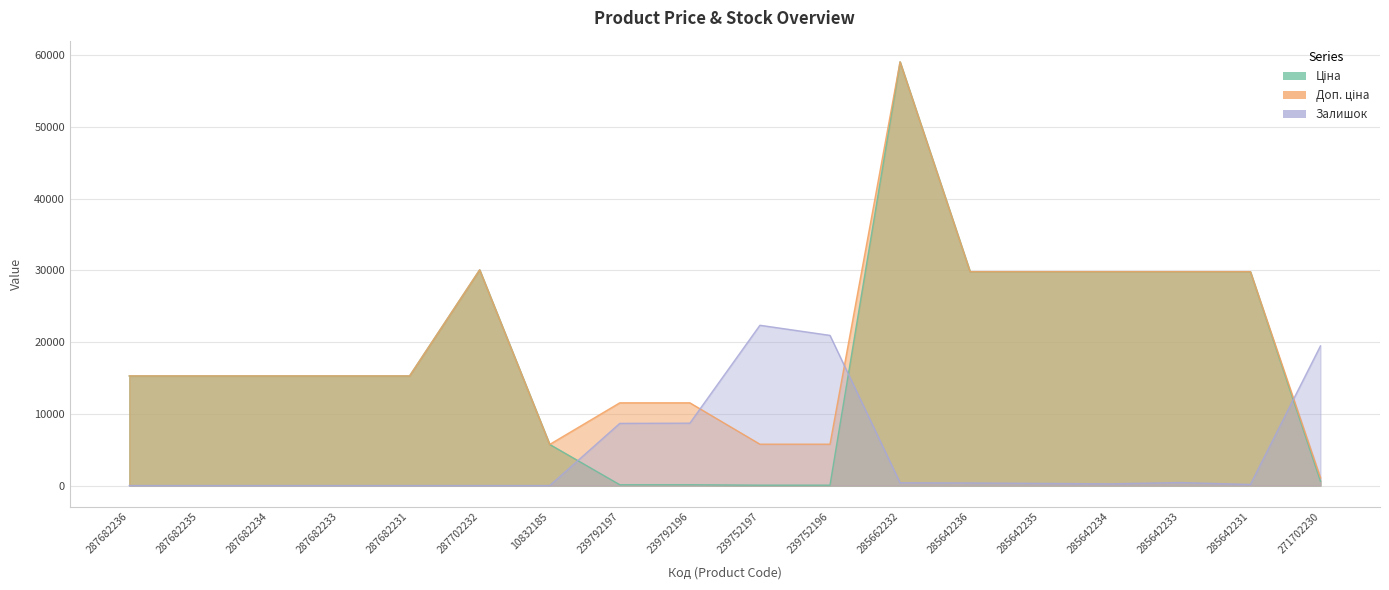

Between 287682236 and 285642233, which series saw the biggest shift?

Ціна